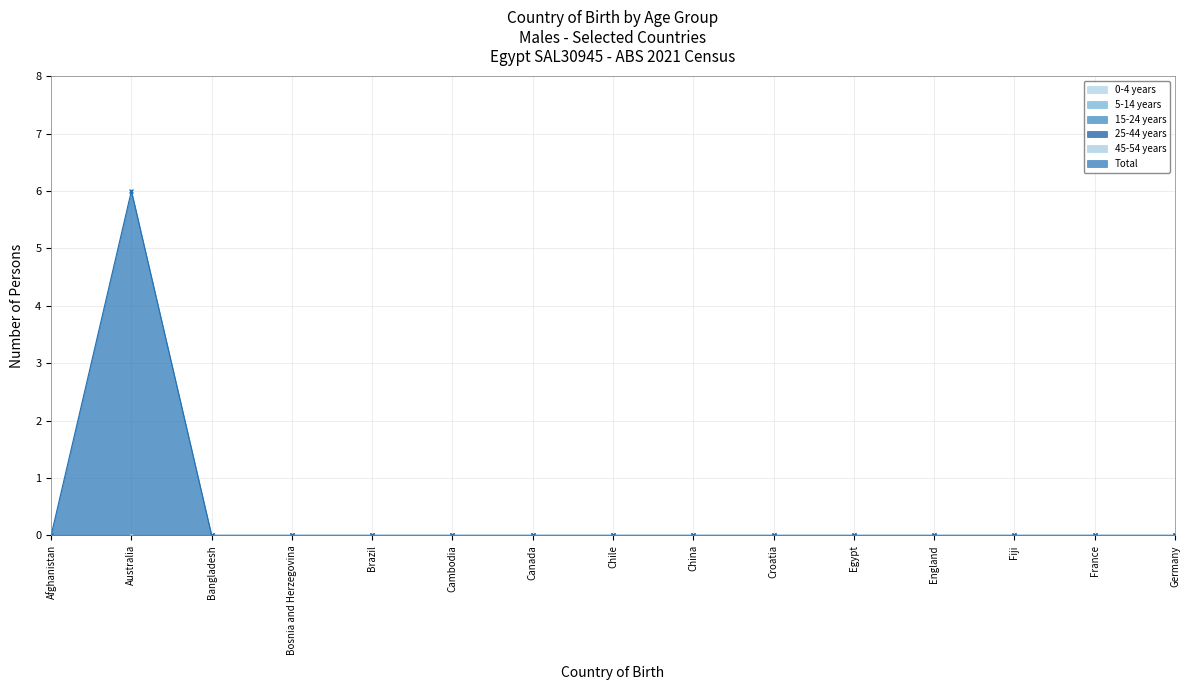

Which series has the largest total across all categories?

Total